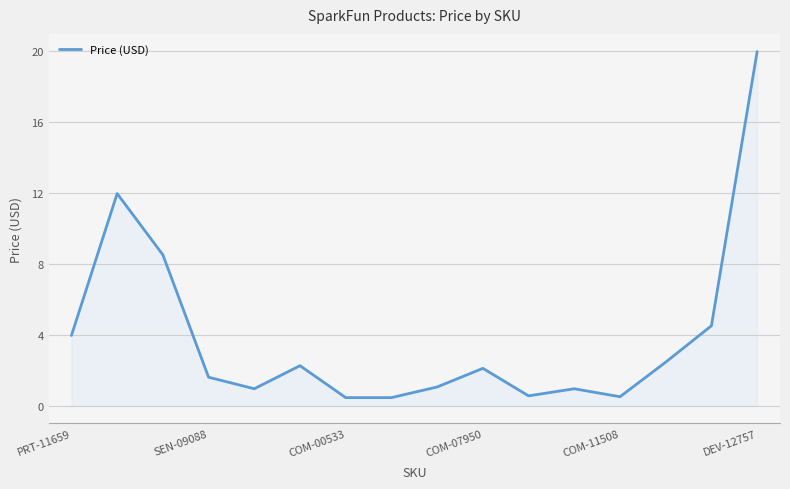

What is the minimum value shown in the chart?

0.5